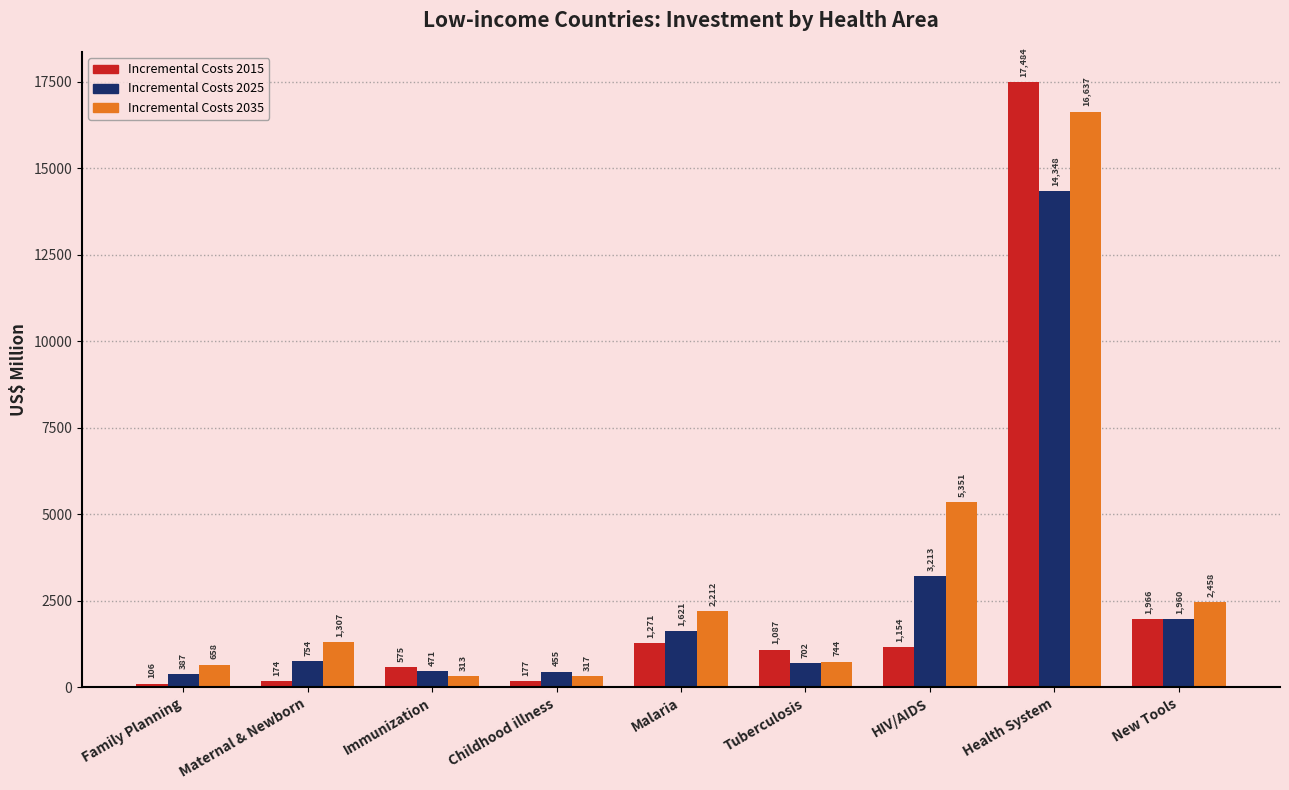

Does the chart contain any negative values?

No